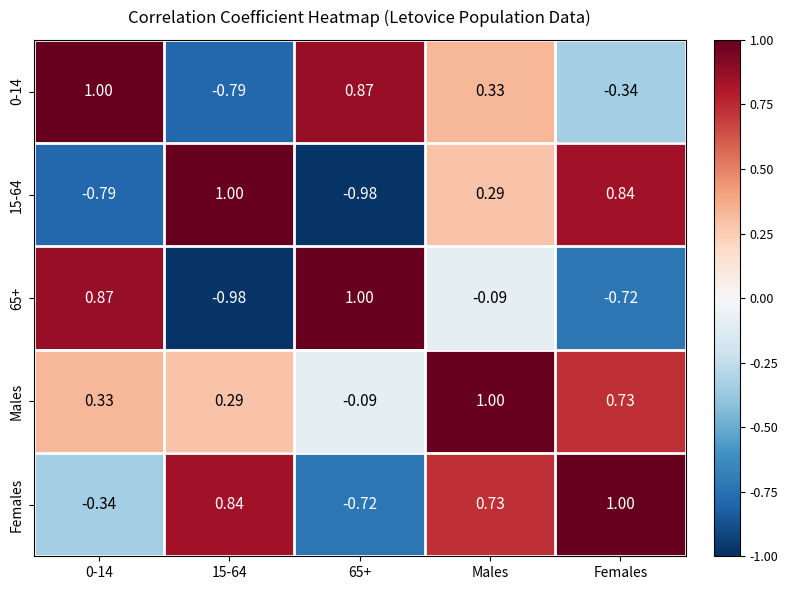

Where is 0-14 nearest to the value 0?

Males